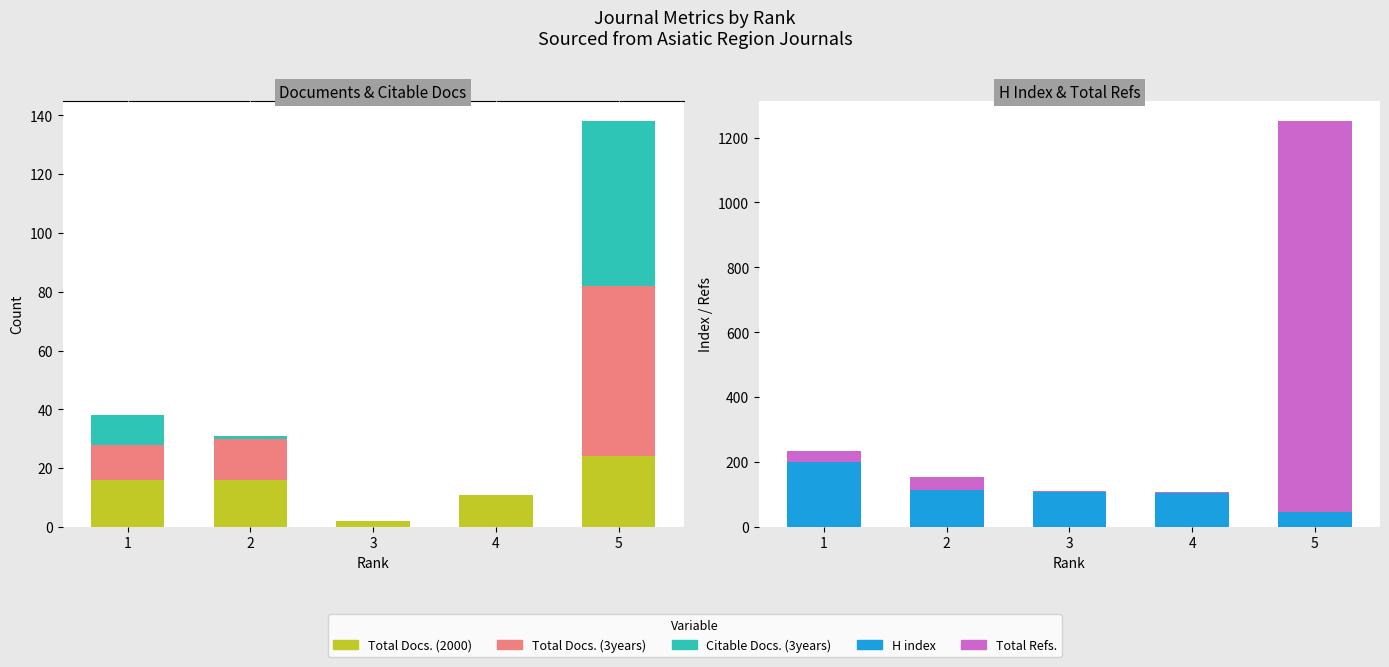

What is the total value across all series at 3?

112